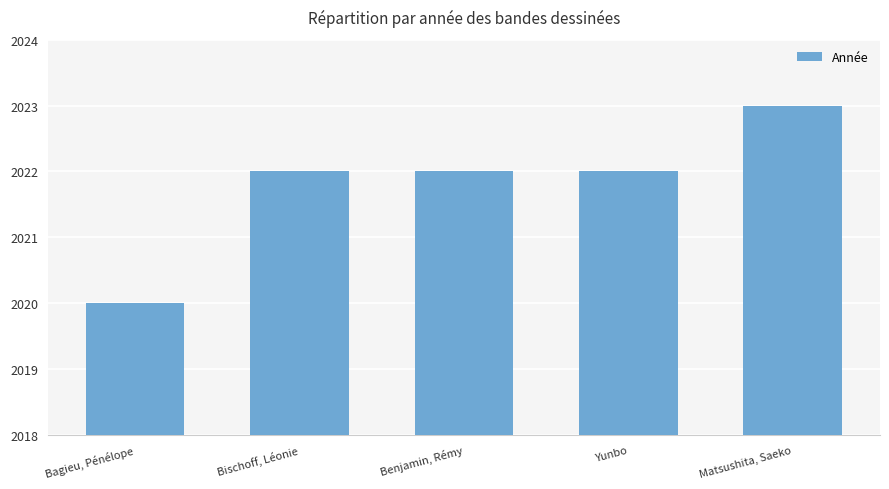

Reading left to right, extract all data points from this chart.

Bagieu, Pénélope=2020	Bischoff, Léonie=2022	Benjamin, Rémy=2022	Yunbo=2022	Matsushita, Saeko=2023